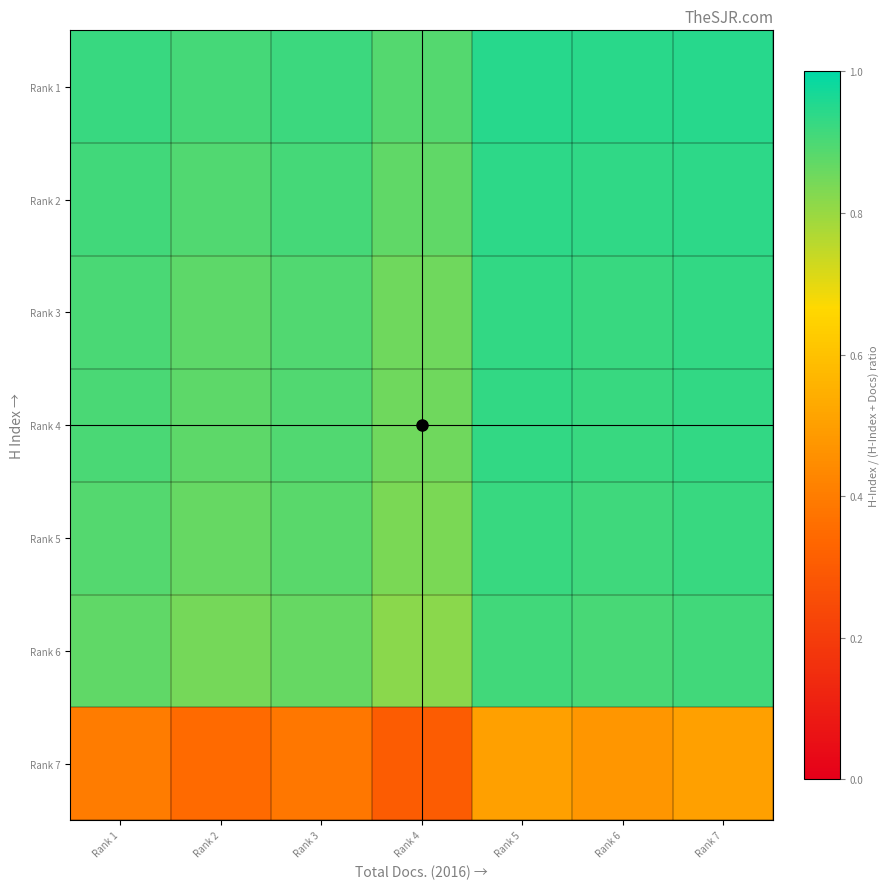

At which category is the sum across all series the highest?

Rank 5